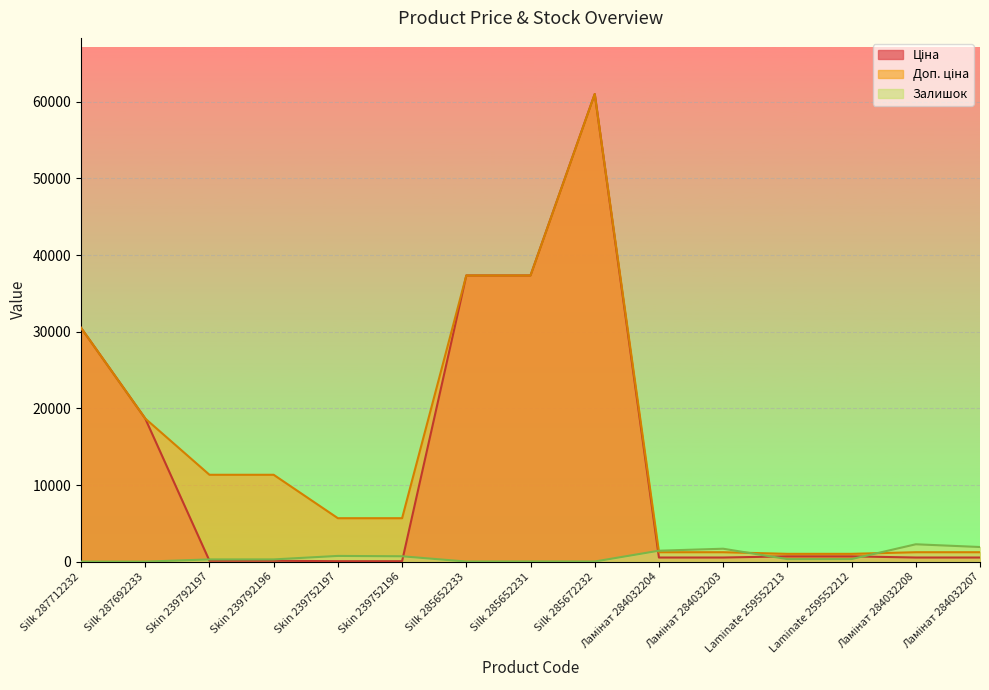

Reading right to left, extract all data points from this chart.

Ціна: Ламінат 284032207=535.4	Ламінат 284032208=535.4	Laminate 259552212=689.1	Laminate 259552213=689.1	Ламінат 284032203=535.4	Ламінат 284032204=535.4	Silk 285672232=61024.7	Silk 285652231=37343.0	Silk 285652233=37343.0	Skin 239752196=56.7	Skin 239752197=56.7	Skin 239792196=113.3	Skin 239792197=113.3	Silk 287692233=18671.5	Silk 287712232=30512.3
Доп. ціна: Ламінат 284032207=1227.2	Ламінат 284032208=1227.2	Laminate 259552212=1017.8	Laminate 259552213=1017.8	Ламінат 284032203=1227.2	Ламінат 284032204=1227.2	Silk 285672232=61024.7	Silk 285652231=37343.0	Silk 285652233=37343.0	Skin 239752196=5667.0	Skin 239752197=5667.0	Skin 239792196=11334.0	Skin 239792197=11334.0	Silk 287692233=18671.5	Silk 287712232=30512.3
Залишок: Ламінат 284032207=1908.0	Ламінат 284032208=2265.0	Laminate 259552212=333.0	Laminate 259552213=330.0	Ламінат 284032203=1685.0	Ламінат 284032204=1426.0	Silk 285672232=16.0	Silk 285652231=21.0	Silk 285652233=12.0	Skin 239752196=698.0	Skin 239752197=745.0	Skin 239792196=290.0	Skin 239792197=289.0	Silk 287692233=0.0	Silk 287712232=0.0